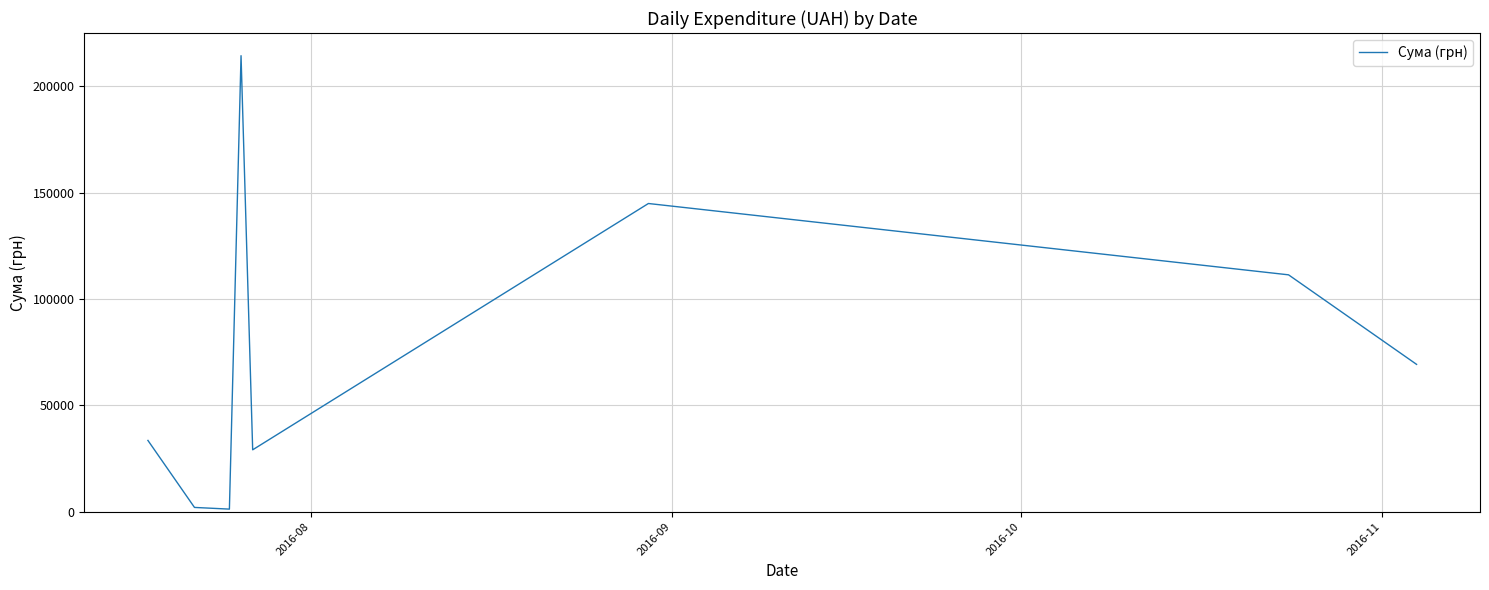

What is the difference between the maximum and second lowest values?

212383.4